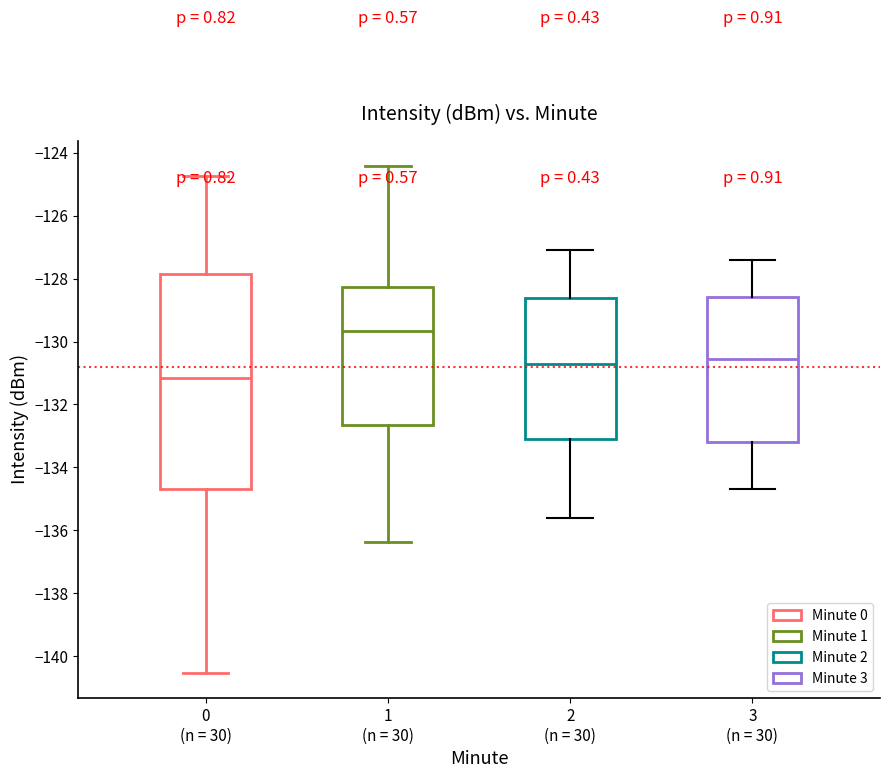

Which box has the highest median line?

1 (n = 30)